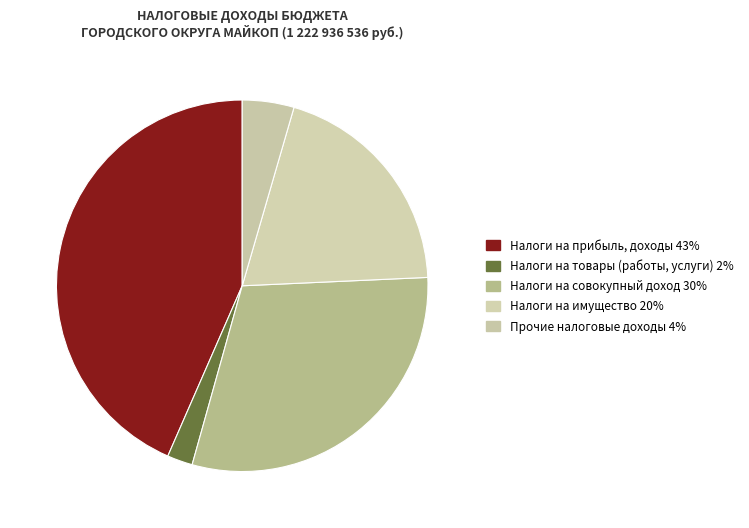

Does any single category account for the majority?

No